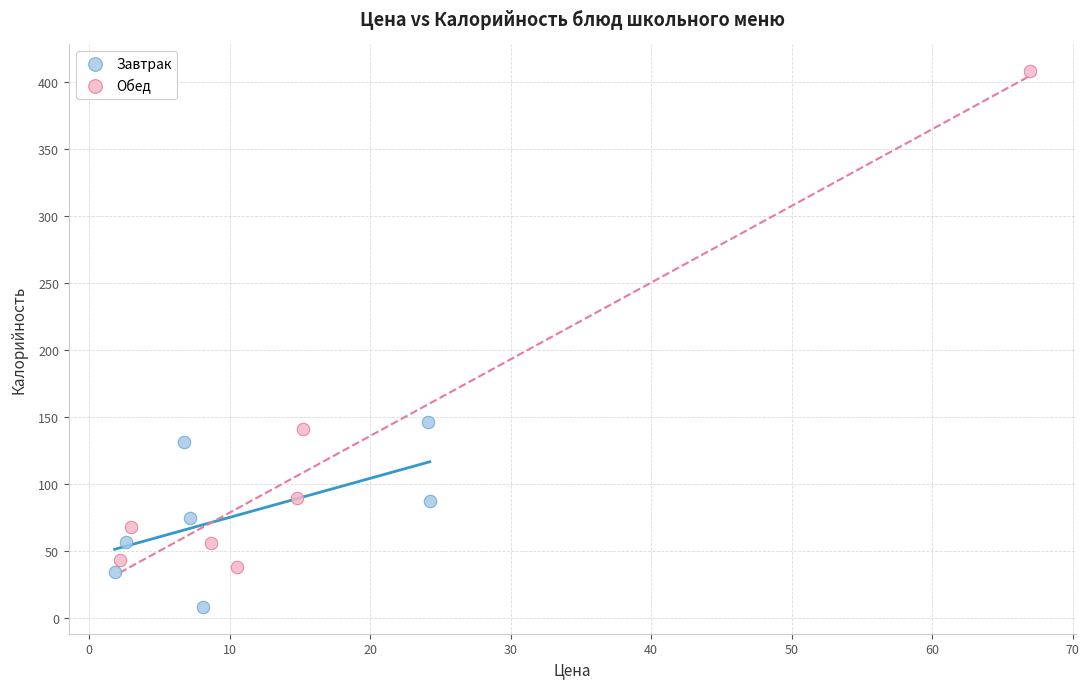

Which series has the largest Y range (max minus min)?

Обед